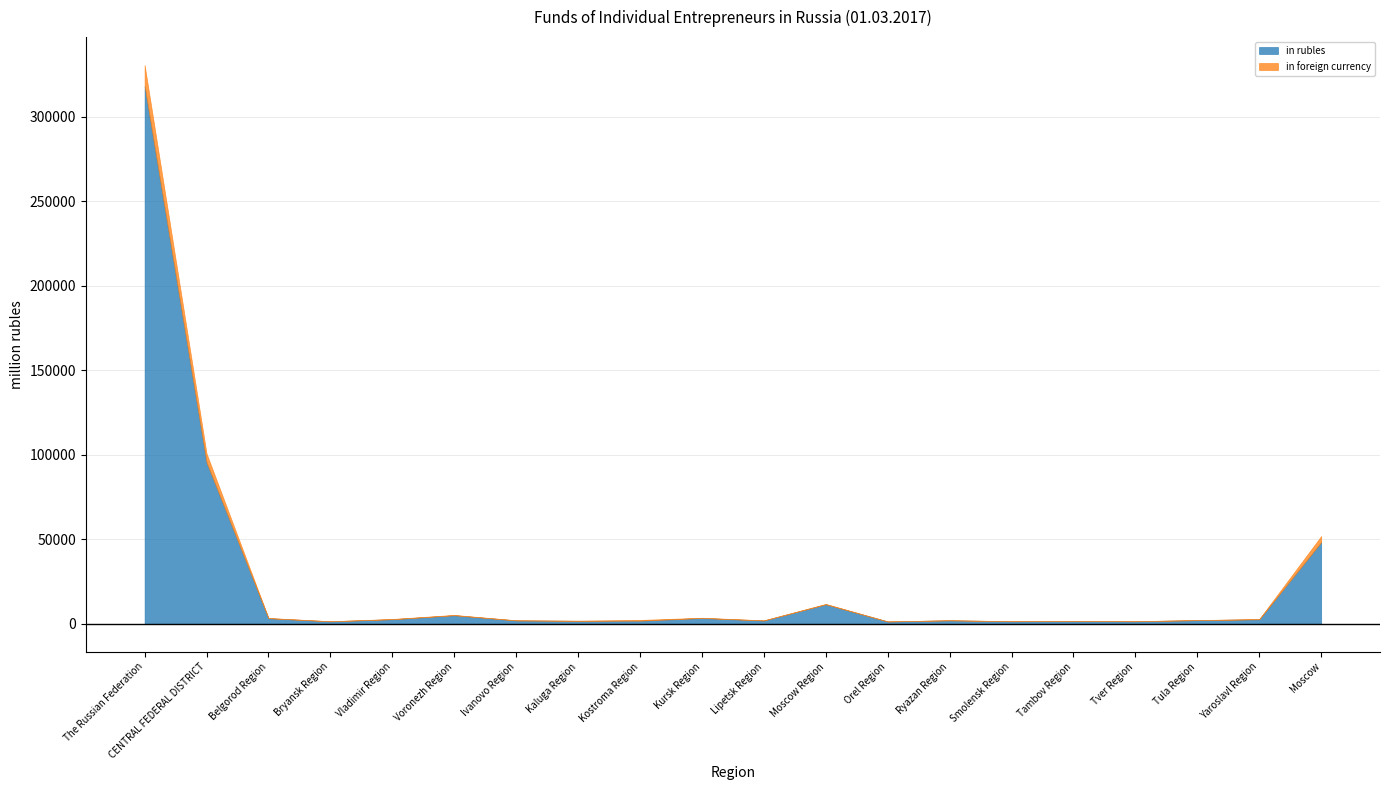

Between The Russian Federation and Kursk Region, which series saw the biggest shift?

in rubles